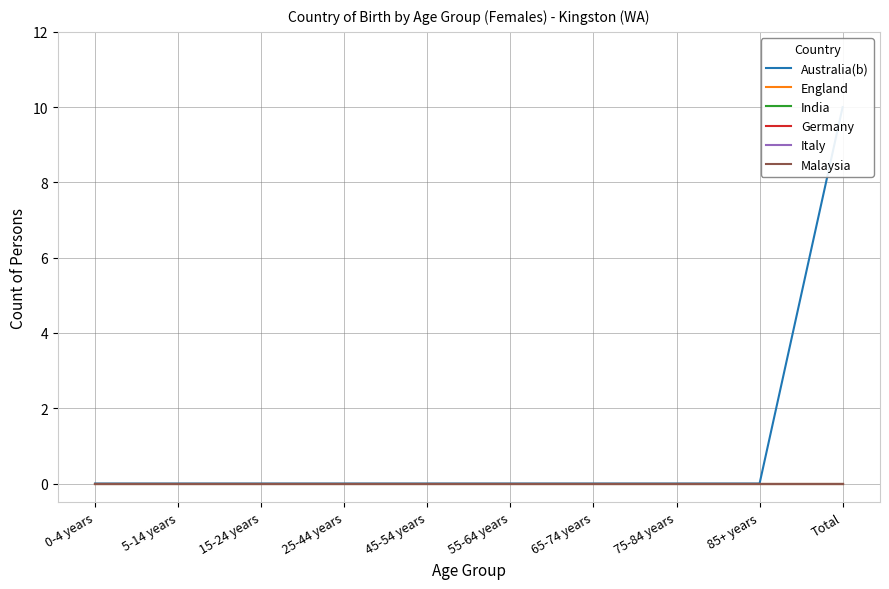

True or false: India and Malaysia intersect in this chart.

False